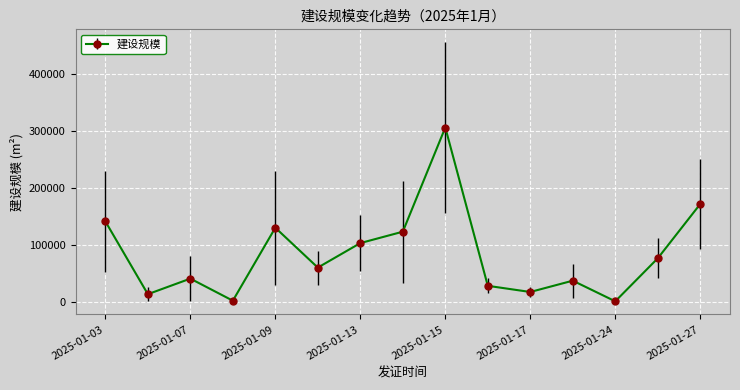

What is the maximum value shown in the chart?

306515.2